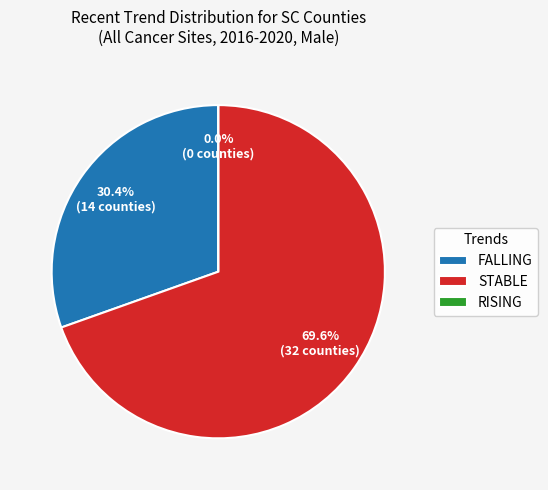

Which slice is the smallest?

rising